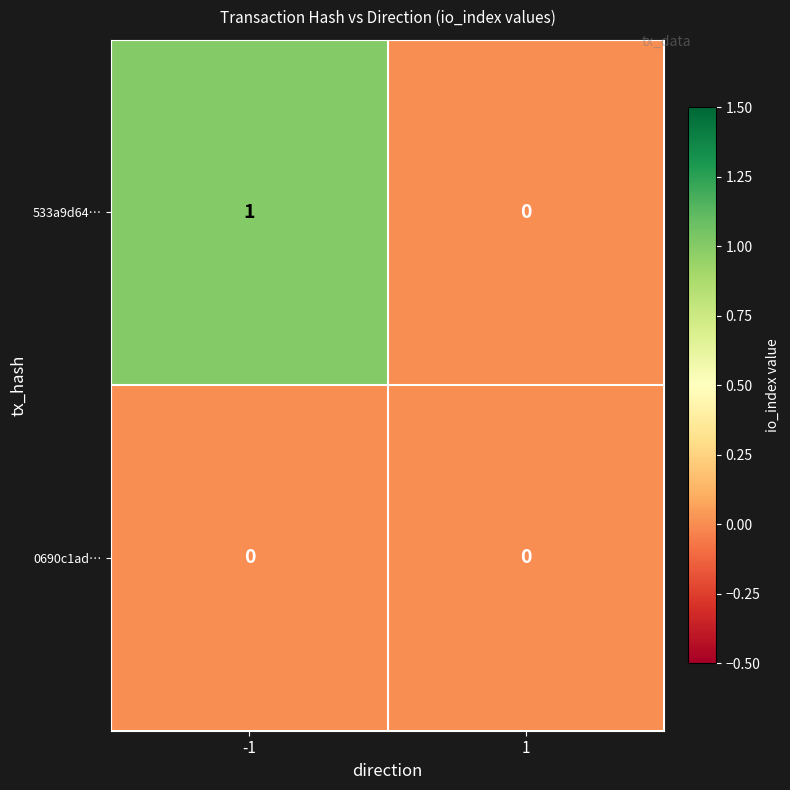

The value of 533a9d64… at 1 is 0. True or false?

True